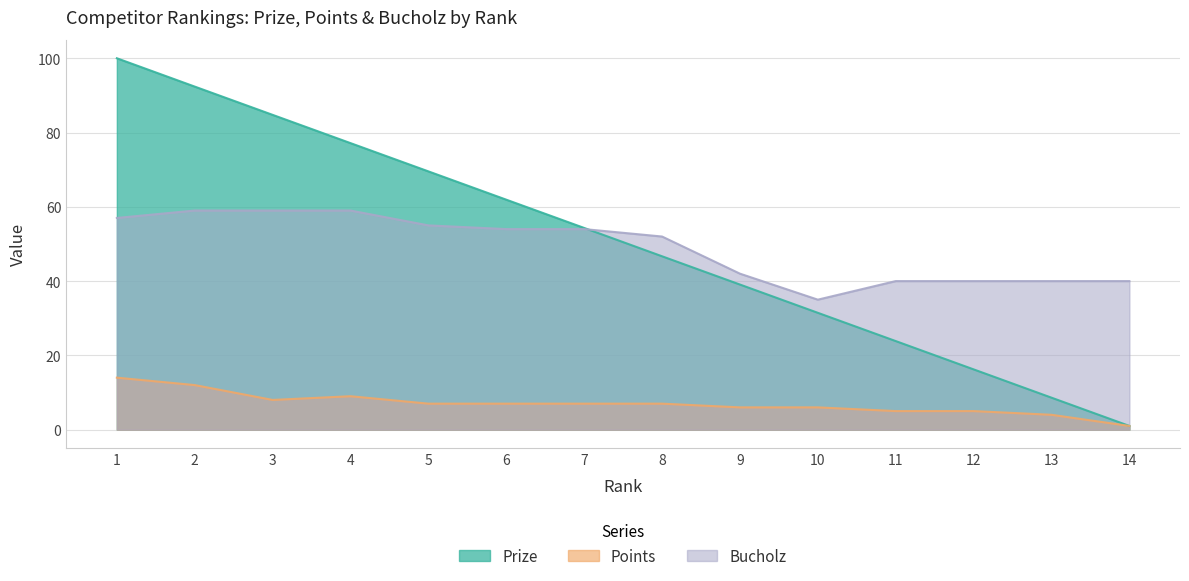

Does the chart display data point markers on the line(s)?

No